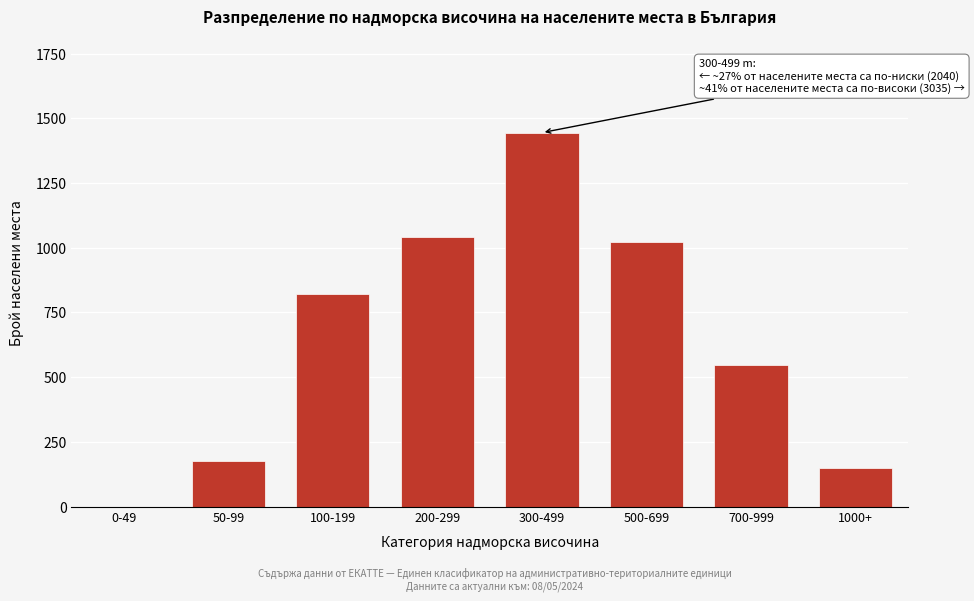

Reading left to right, transcribe all the data shown in this chart.

0-49=0	50-99=176	100-199=823	200-299=1041	300-499=1445	500-699=1021	700-999=547	1000+=148